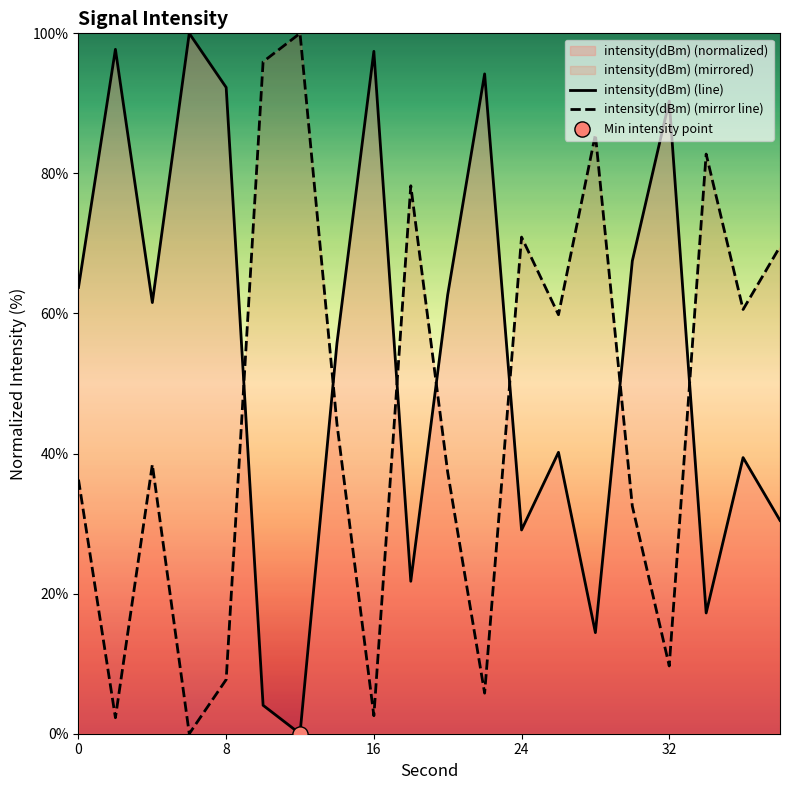

What is the total value across all series at 24?

100.0